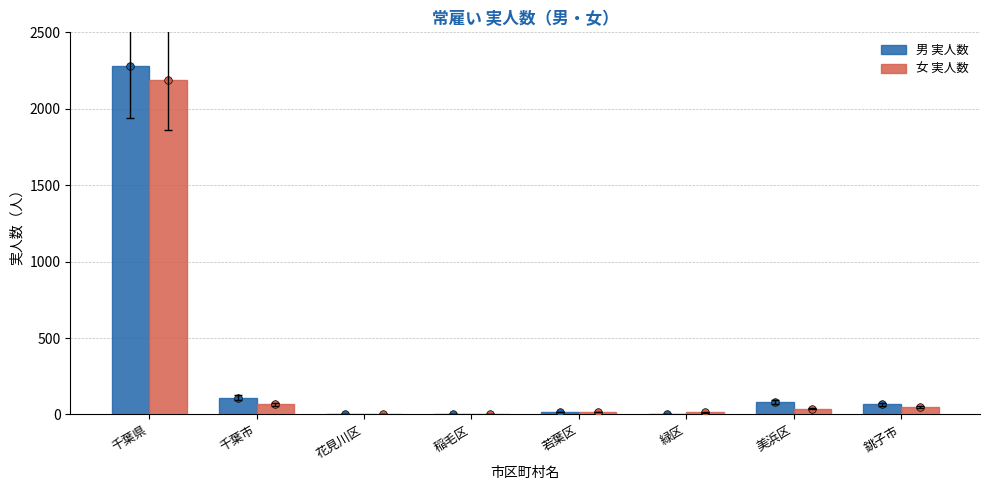

Which series has the widest spread of Y values?

男 実人数